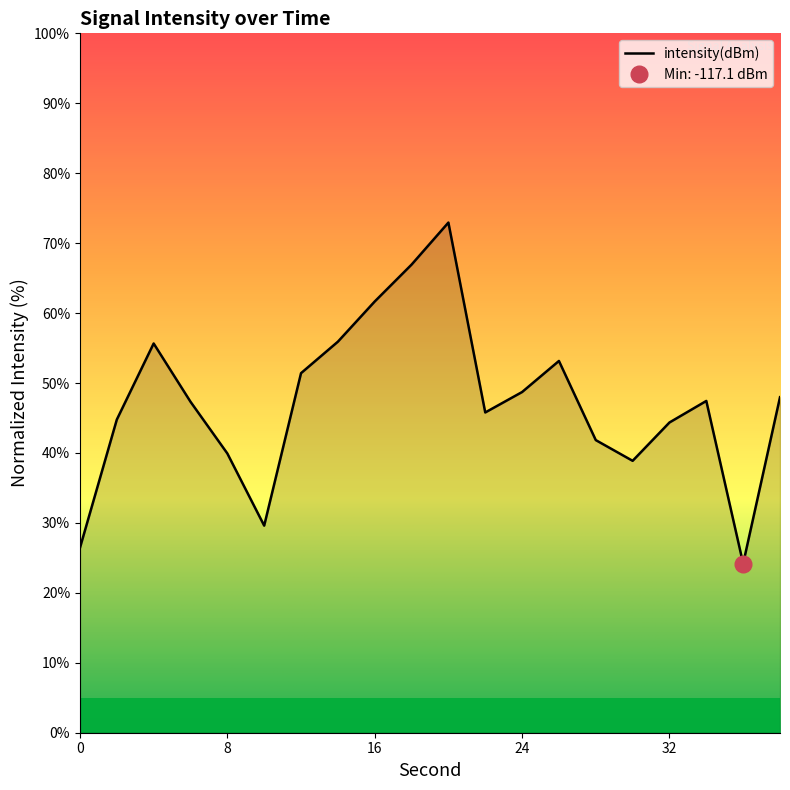

What is the difference between the maximum and minimum values?

48.8